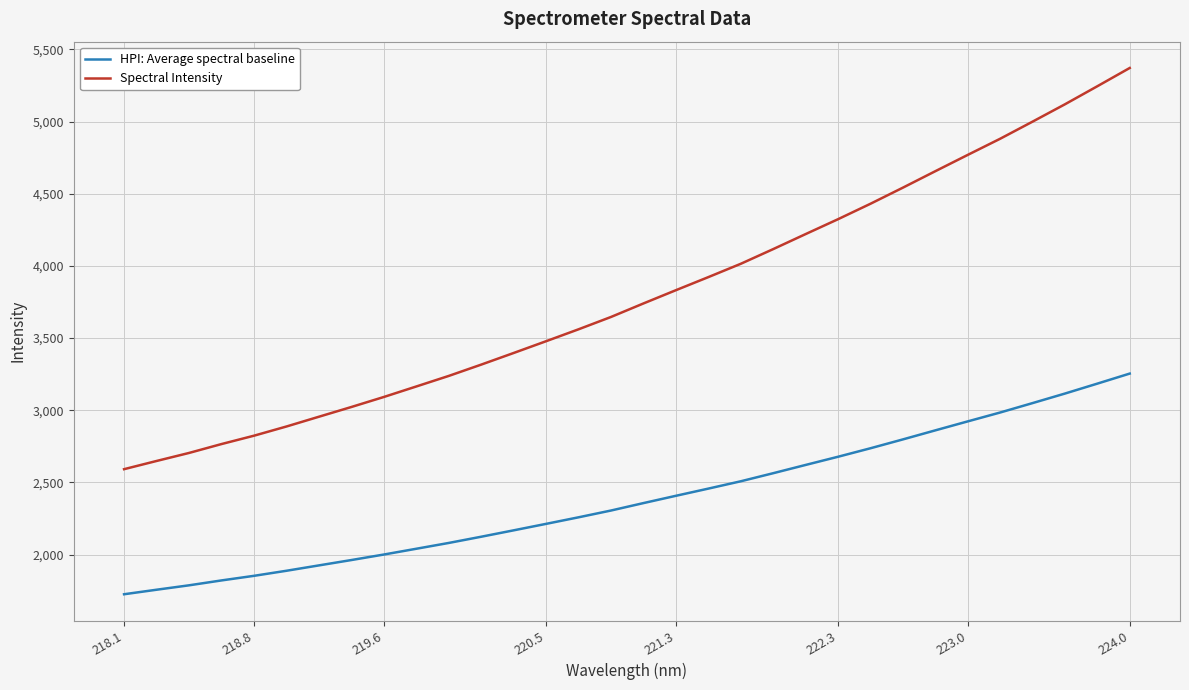

What are all the series names shown in the legend?

HPI: Average spectral baseline, Spectral Intensity